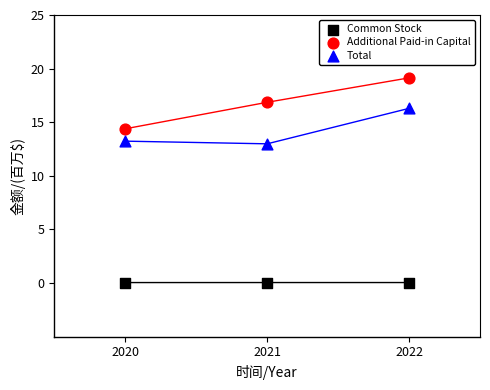

Which series has the largest Y range (max minus min)?

Additional Paid-in Capital